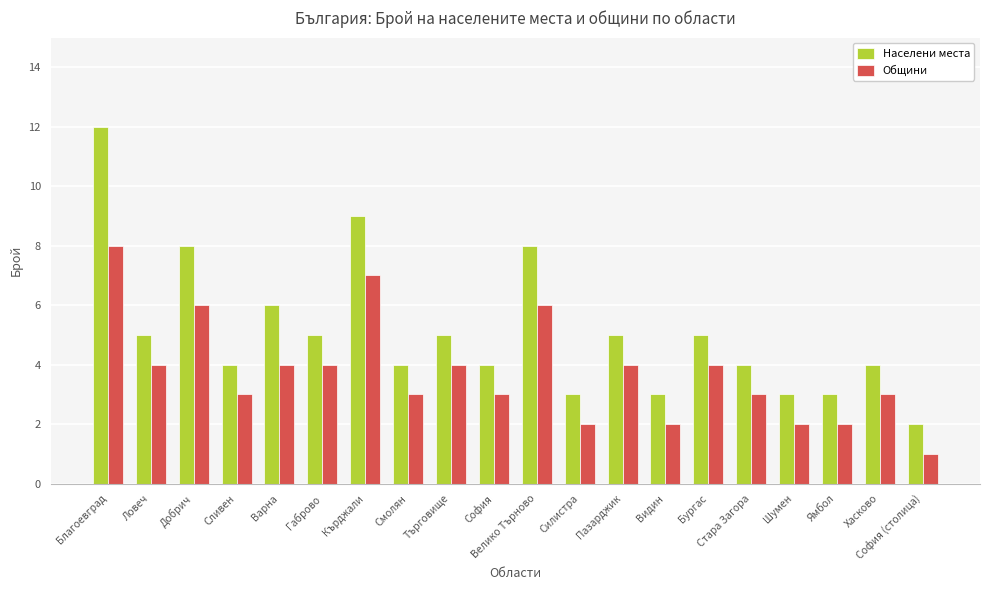

What is the difference between the maximum and minimum values in the Общини series?

7